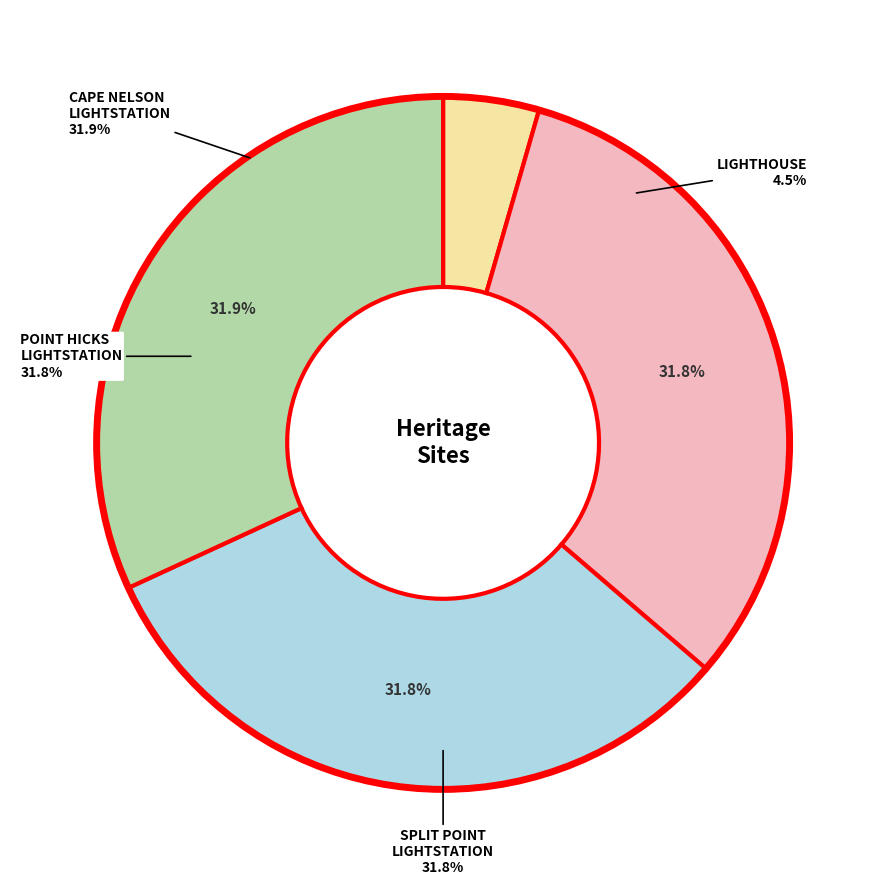

Rank the categories by value from highest to lowest.

CAPE NELSON LIGHTSTATION, POINT HICKS LIGHTSTATION, SPLIT POINT LIGHTSTATION COMPLEX, LIGHTHOUSE